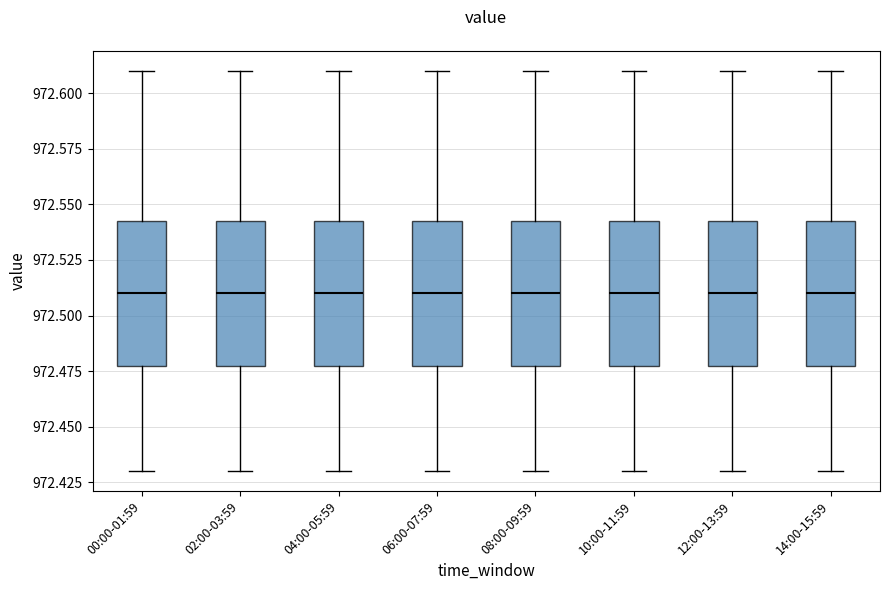

Reading left to right, read every box against the y-axis: the position of its median line, the range the box covers, and the ends of its whiskers. The values are not printed on the chart, so give them approximately, as read against the axis.

00:00-01:59: median 972.510, box 972.480 to 972.545, whiskers 972.430 to 972.610
02:00-03:59: median 972.510, box 972.480 to 972.545, whiskers 972.430 to 972.610
04:00-05:59: median 972.510, box 972.480 to 972.545, whiskers 972.430 to 972.610
06:00-07:59: median 972.510, box 972.480 to 972.545, whiskers 972.430 to 972.610
08:00-09:59: median 972.510, box 972.480 to 972.545, whiskers 972.430 to 972.610
10:00-11:59: median 972.510, box 972.480 to 972.545, whiskers 972.430 to 972.610
12:00-13:59: median 972.510, box 972.480 to 972.545, whiskers 972.430 to 972.610
14:00-15:59: median 972.510, box 972.480 to 972.545, whiskers 972.430 to 972.610